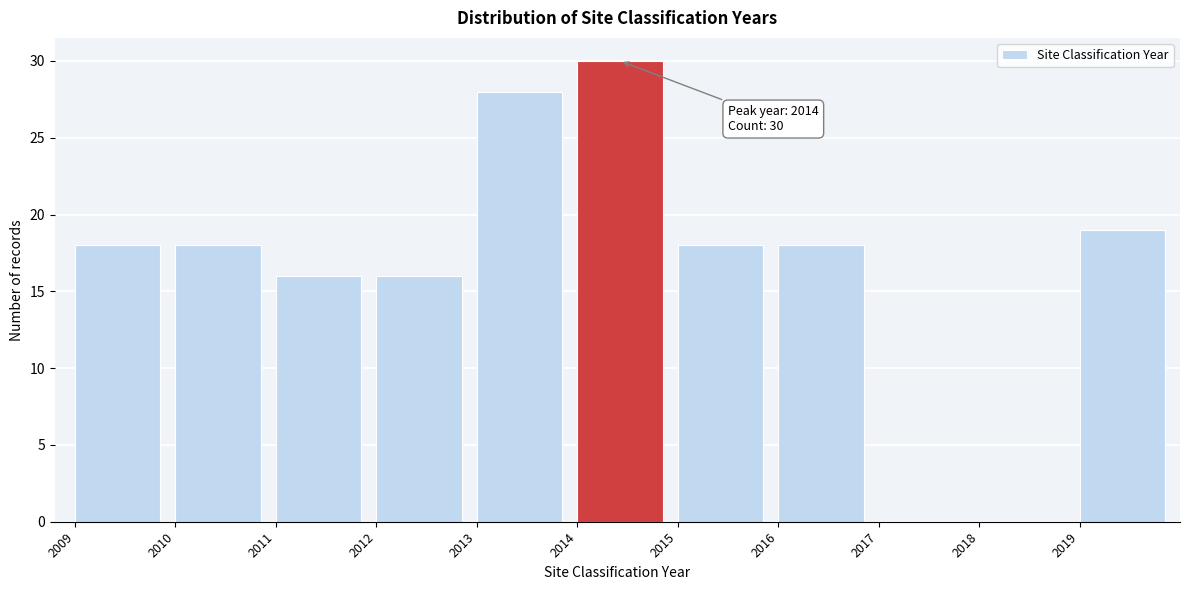

Reading right to left, what are all the values shown in this chart?

2019=19	2018=0	2017=0	2016=18	2015=18	2014=30	2013=28	2012=16	2011=16	2010=18	2009=18